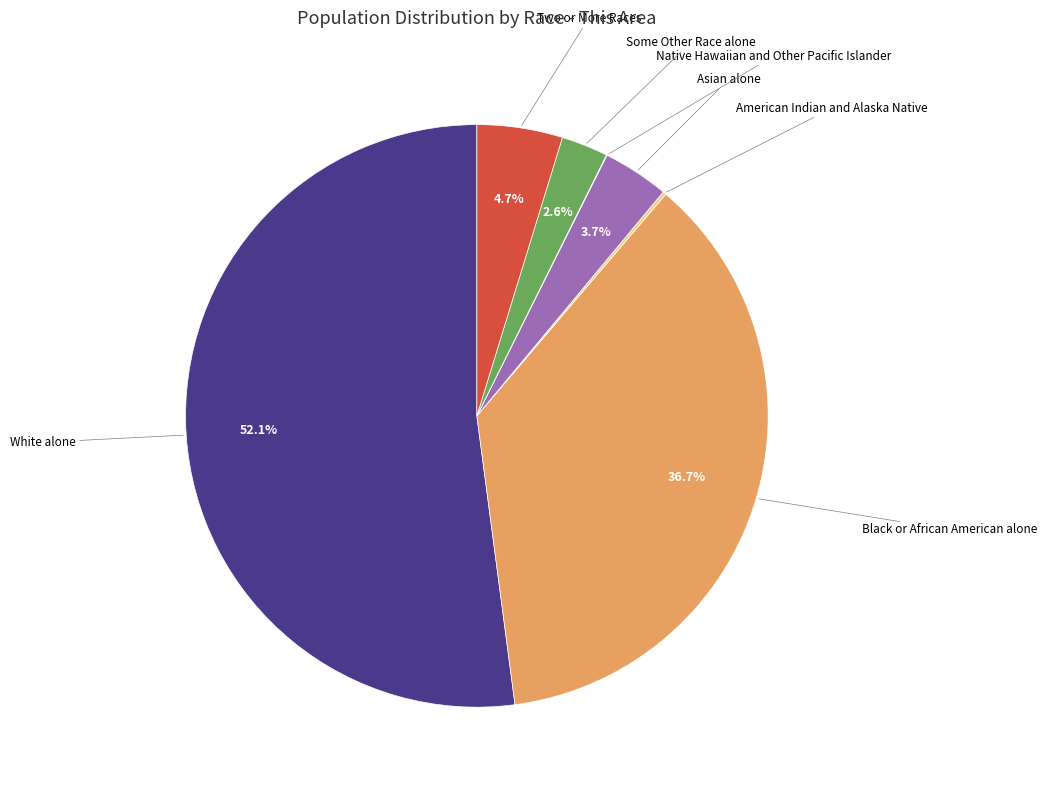

Is there a majority slice in this chart?

Yes